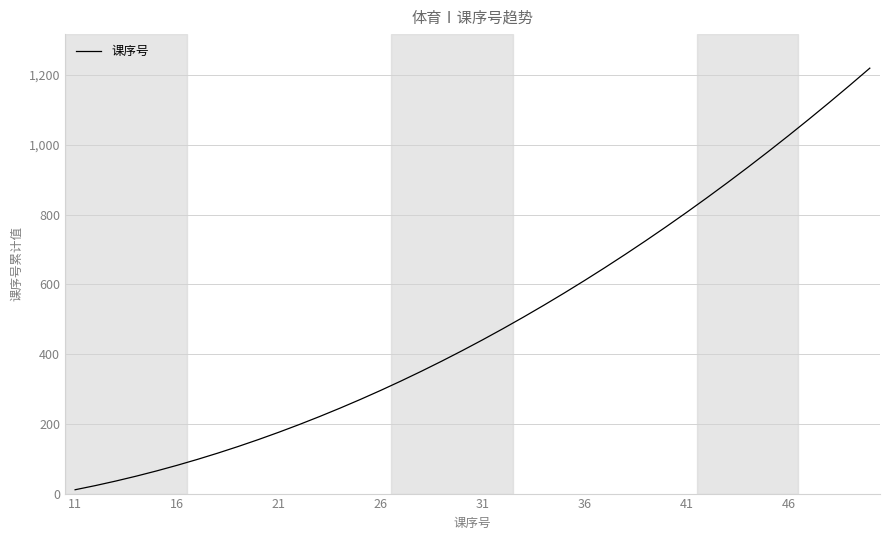

What is the maximum value shown in the chart?

1220